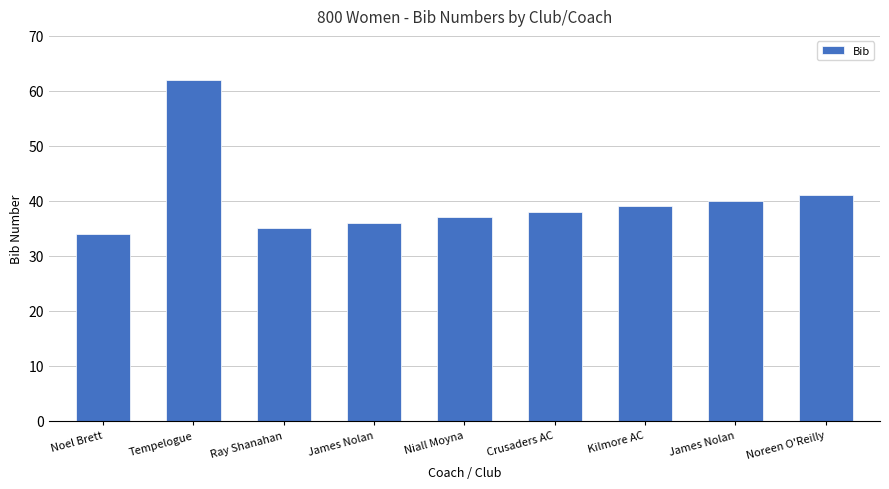

Does the chart contain any negative values?

No